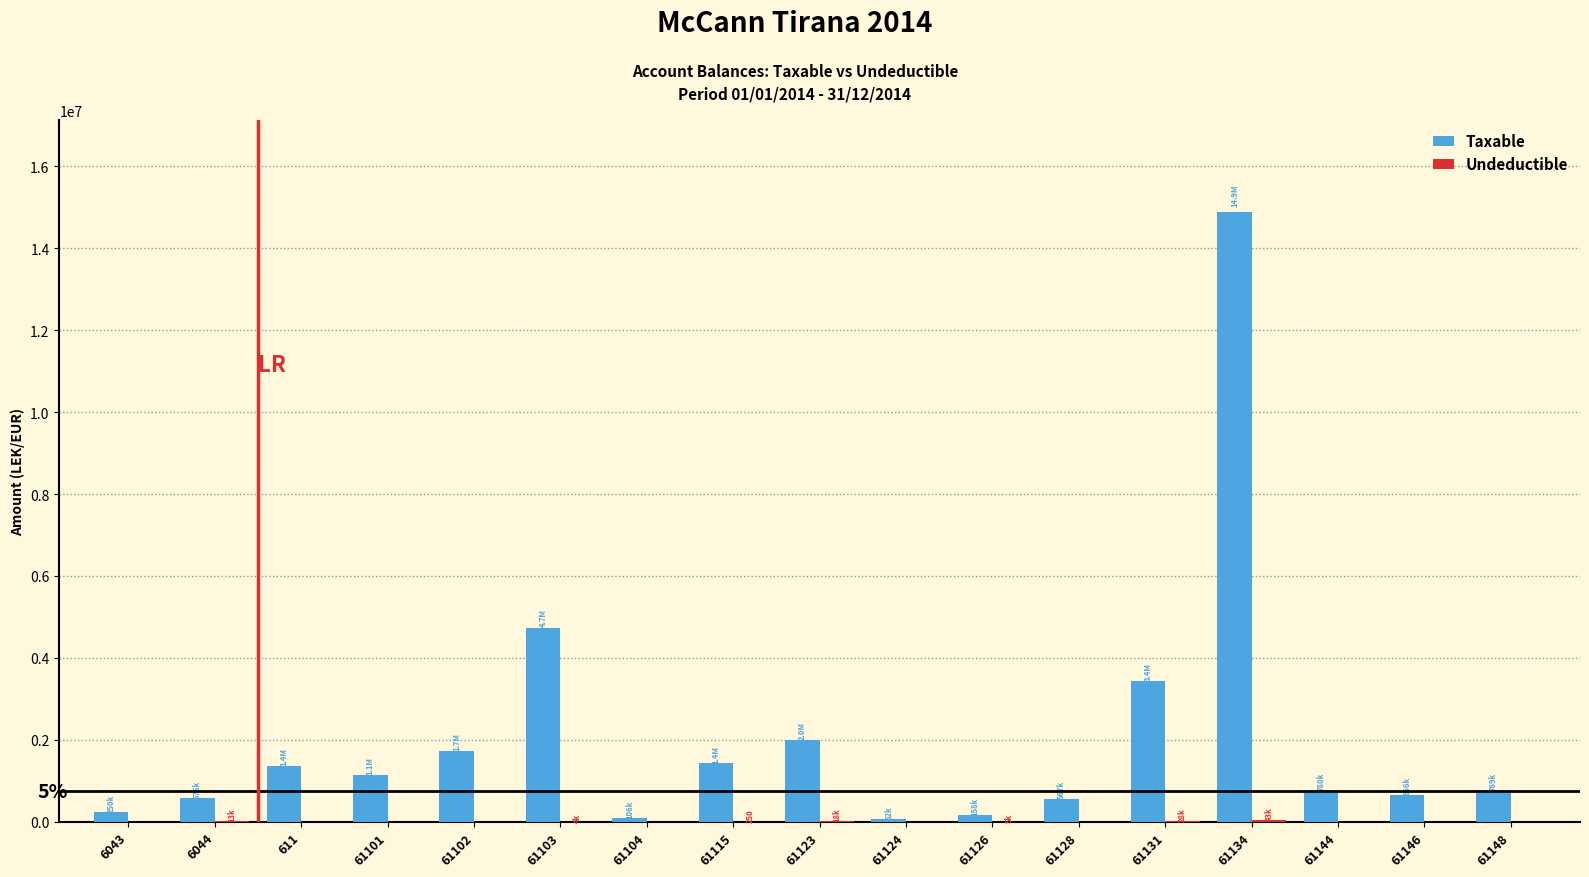

At which category is the sum across all series the highest?

61134